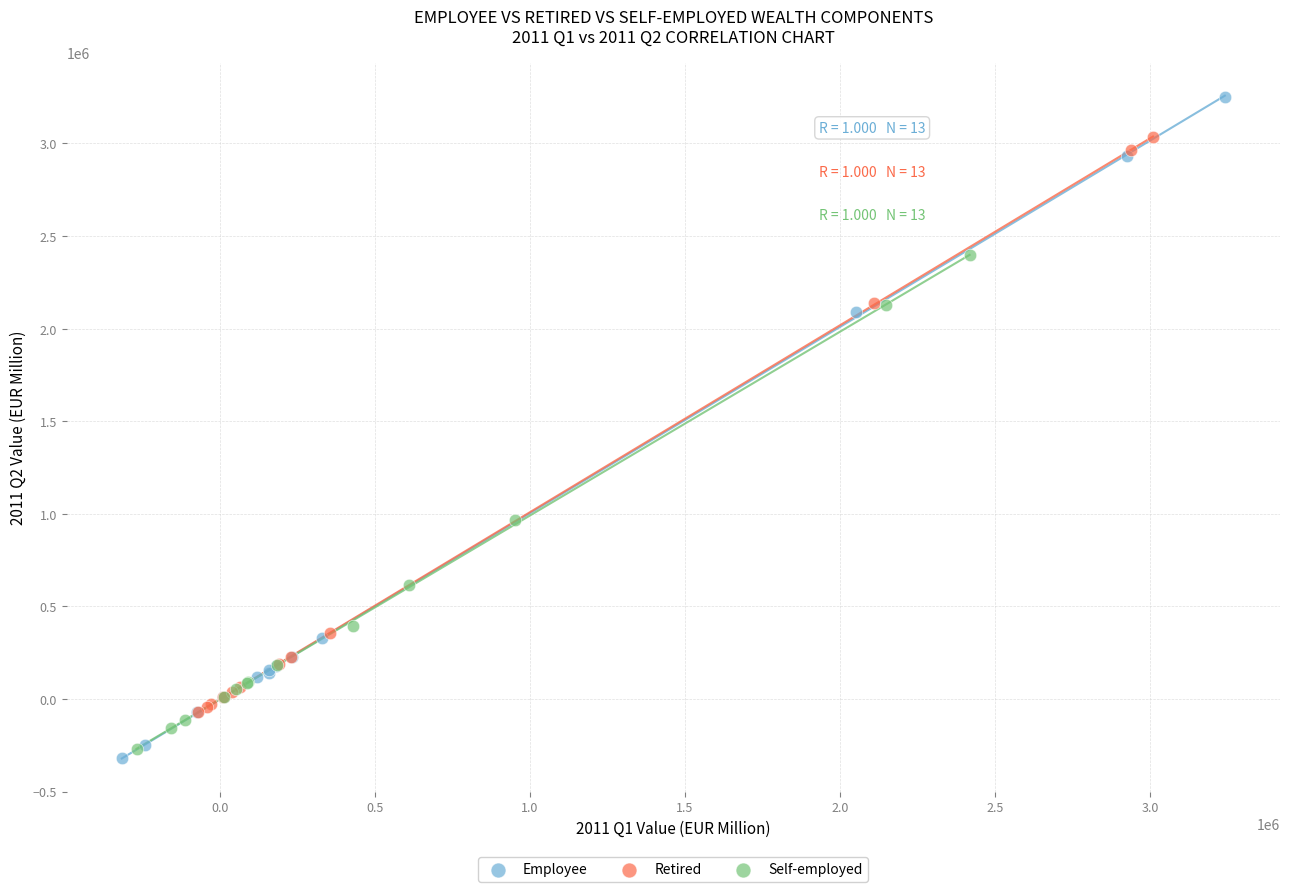

Which series reaches the maximum Y coordinate?

Employee